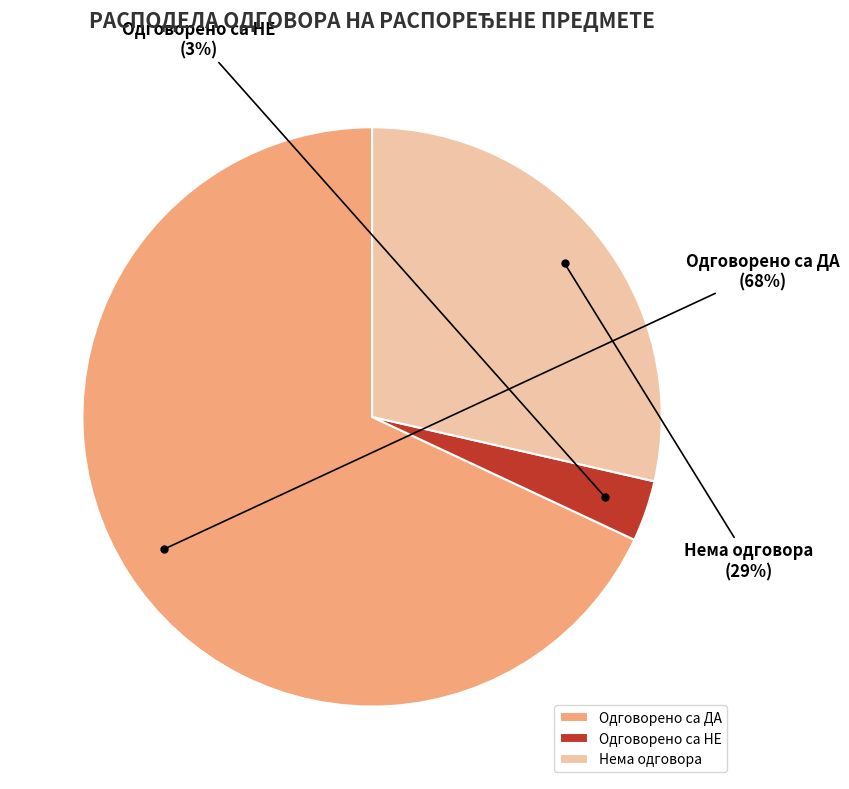

The Одговорено са НЕ slice represents 14% of the pie. True or false?

False